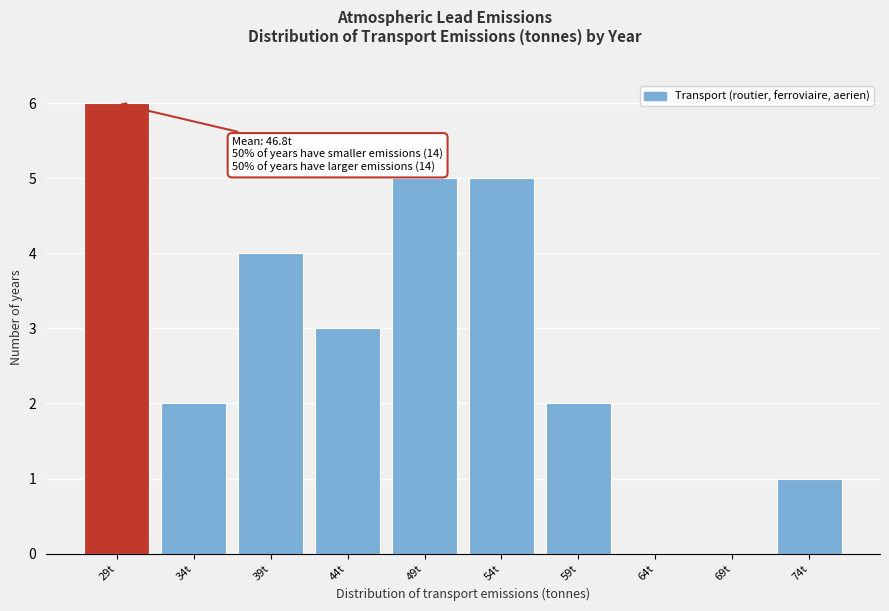

Reading left to right, transcribe all the data shown in this chart.

29t=6	34t=2	39t=4	44t=3	49t=5	54t=5	59t=2	64t=0	69t=0	74t=1